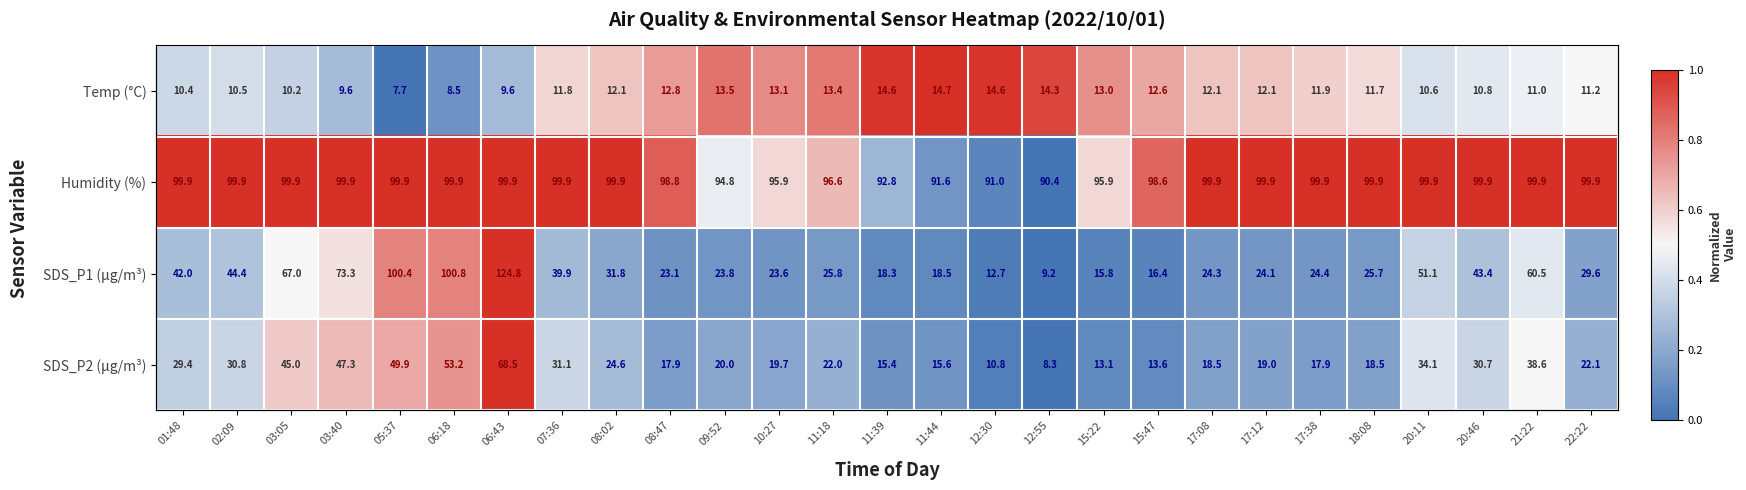

What is the spread (max minus min) of values at 17:12?

0.9